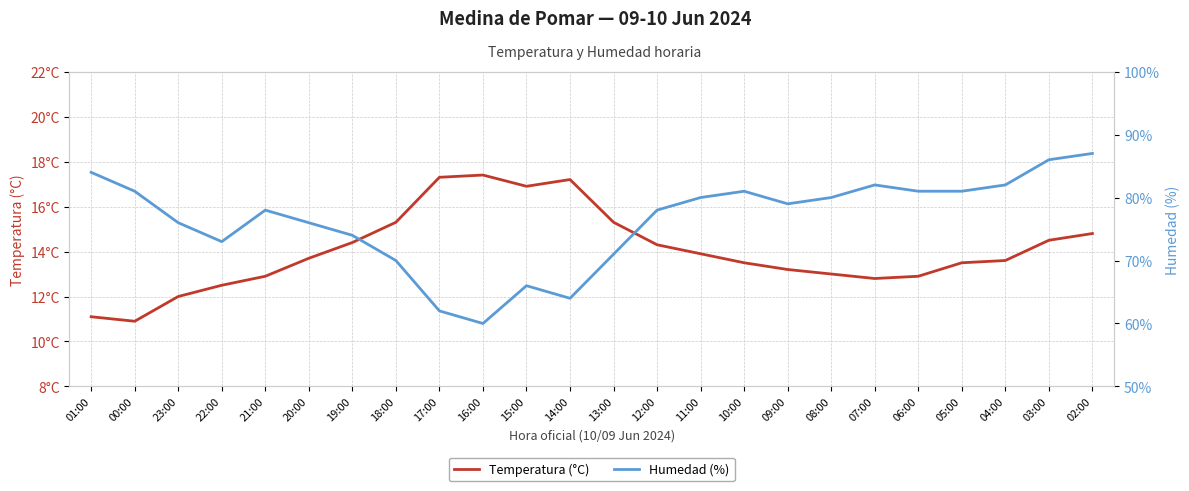

The value of Temperatura (°C) at 06:00 is 17.3. True or false?

False